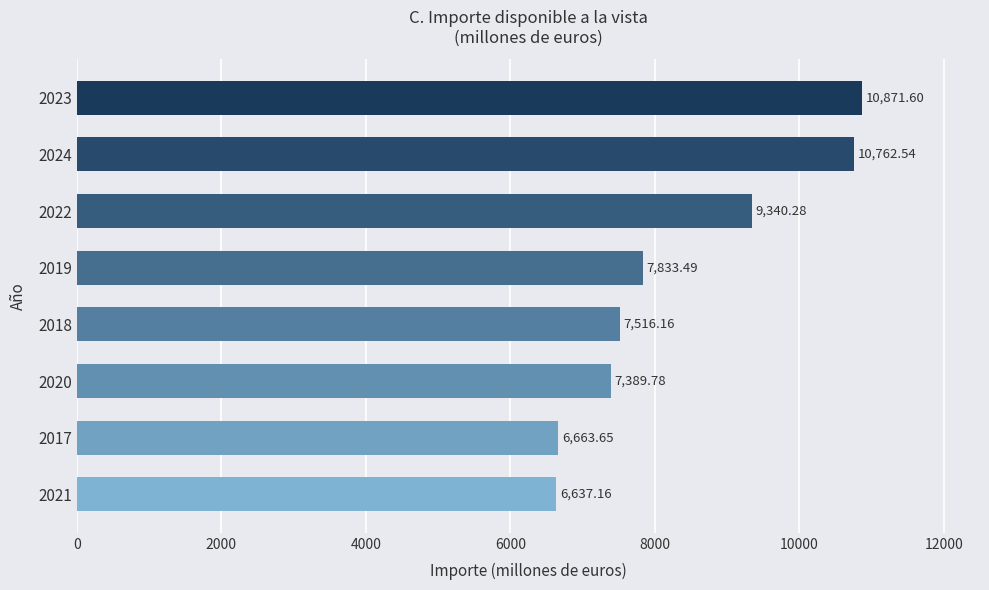

Rank the categories by value from lowest to highest.

2021, 2017, 2020, 2018, 2019, 2022, 2024, 2023